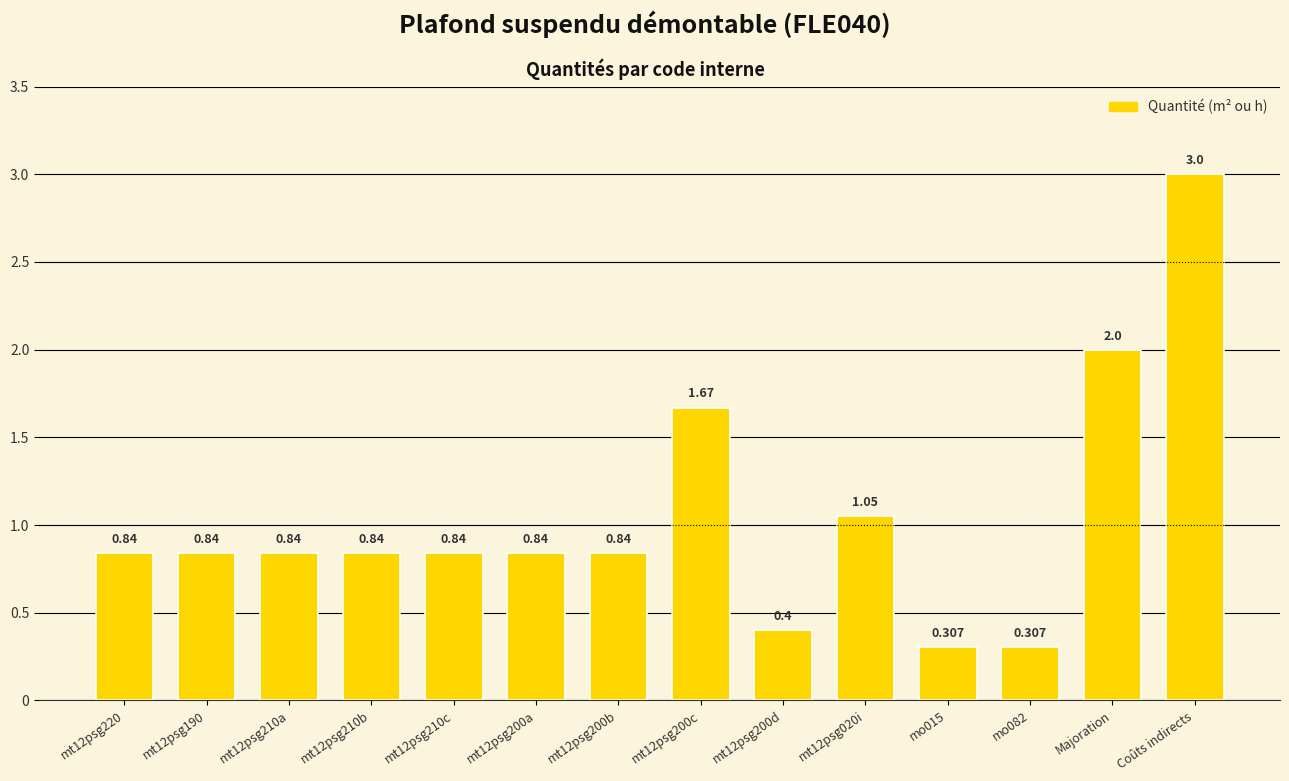

What is the label of the 3rd bar from the left?

mt12psg210a